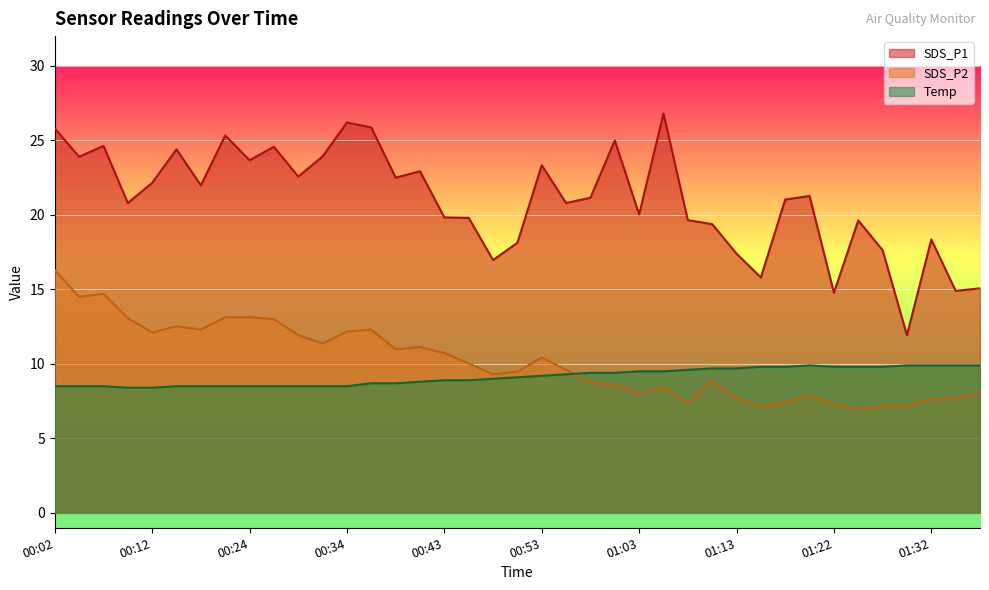

How many data points in SDS_P2 are above 9?

22